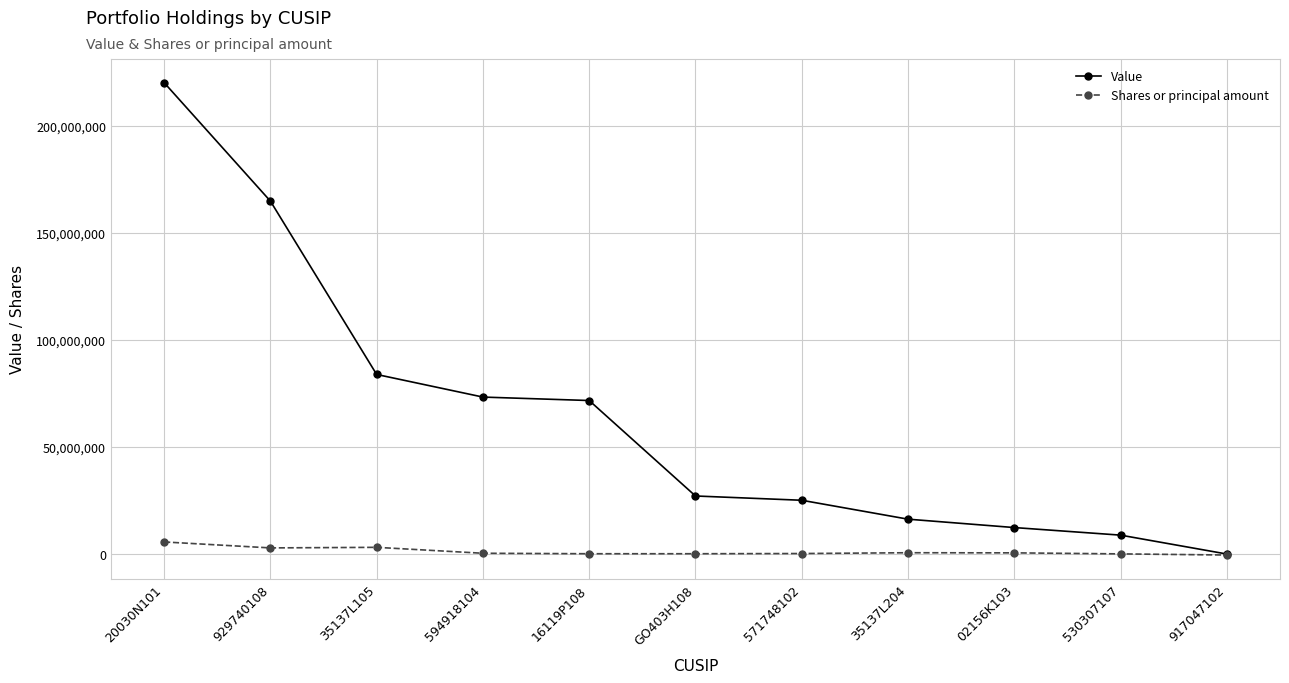

Does the chart display data point markers on the line(s)?

Yes